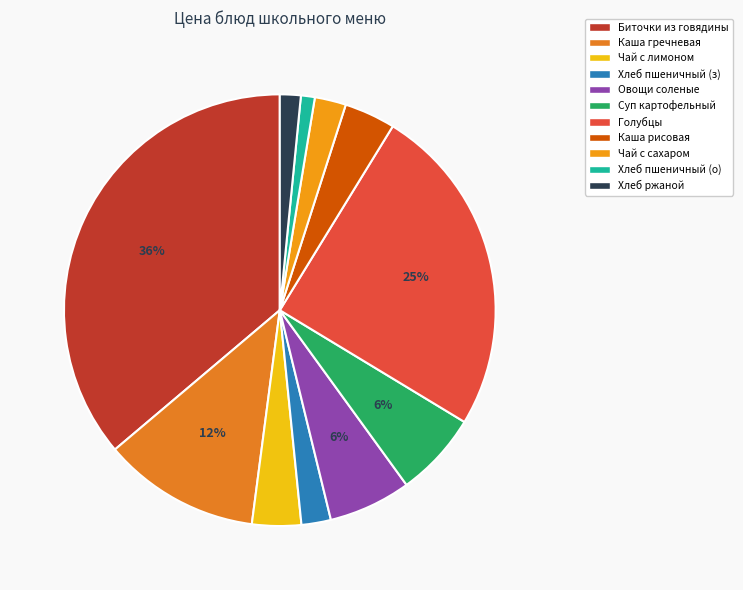

How many slices are in this pie chart?

11